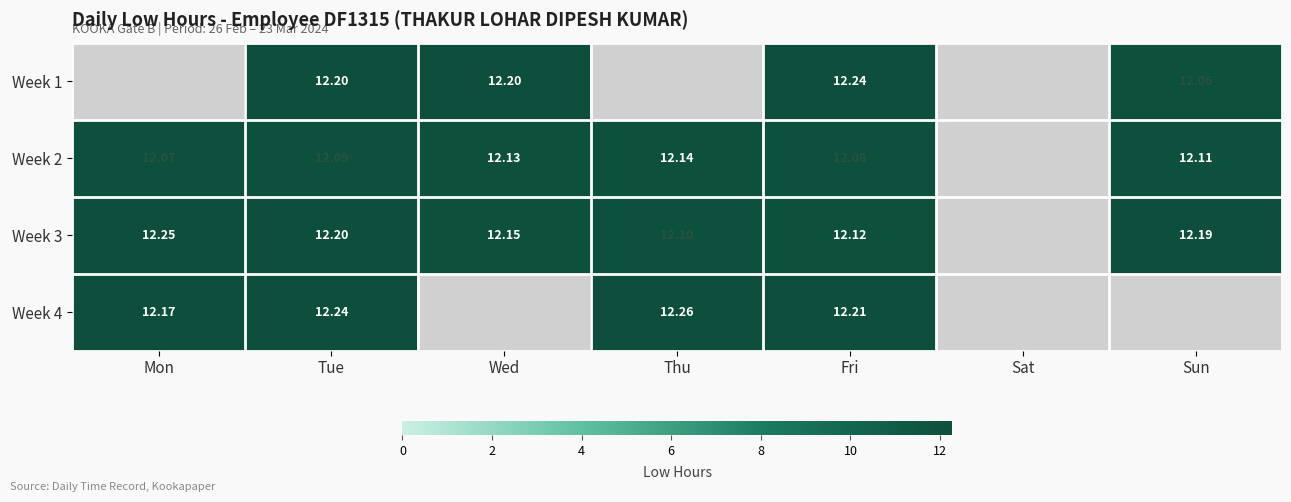

How many series are shown in this chart?

4